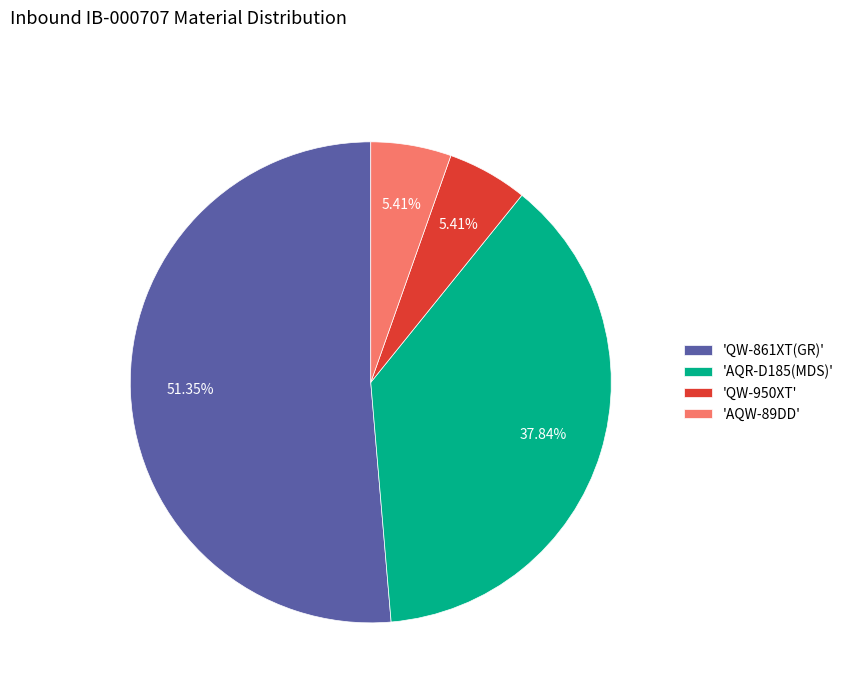

Between 'QW-861XT(GR)' and 'QW-950XT', which is larger?

'QW-861XT(GR)'